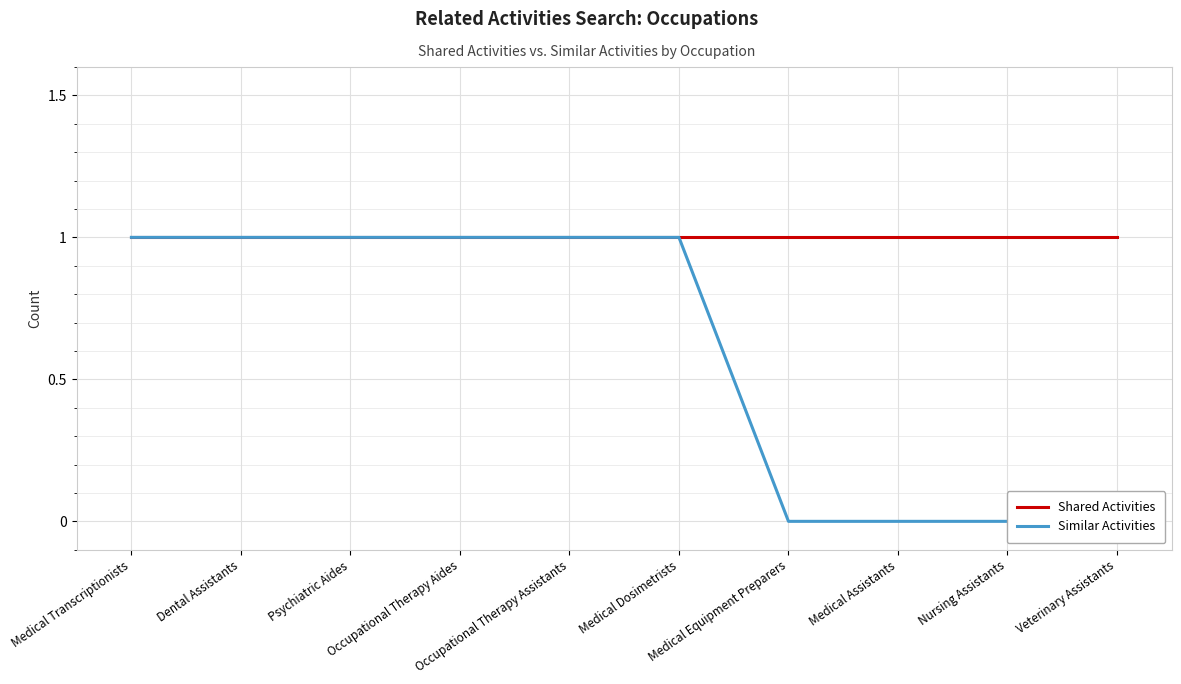

What are all the series names shown in the legend?

Shared Activities, Similar Activities